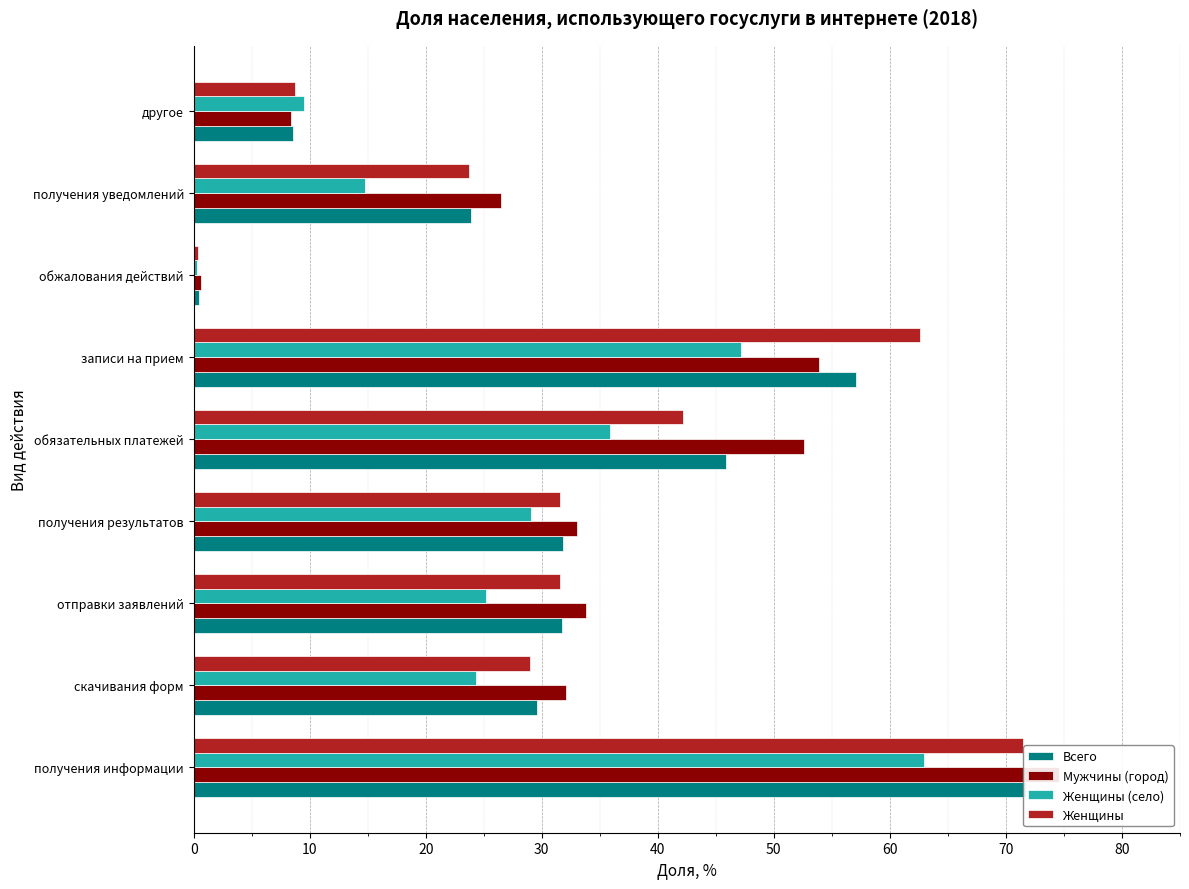

Are the bars grouped side by side (vs. stacked)?

Yes